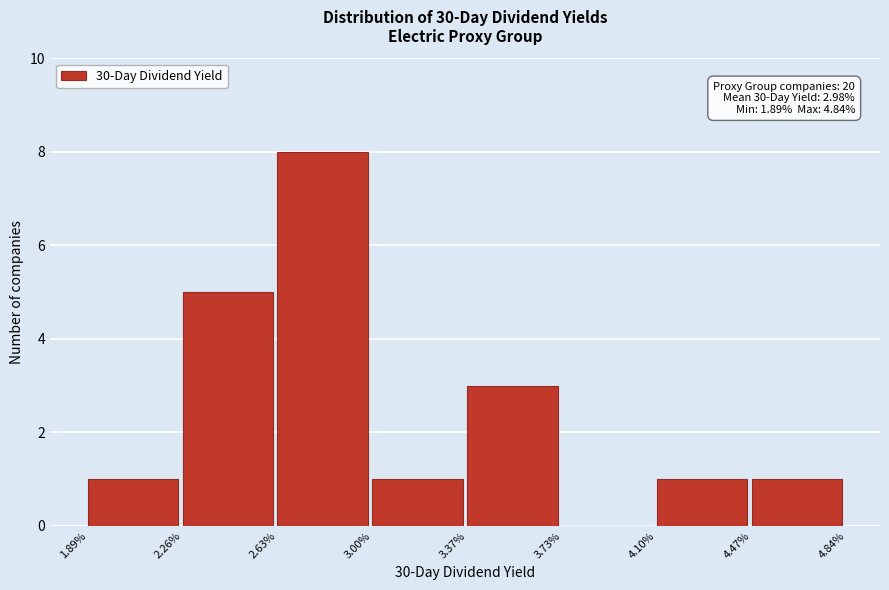

Reading left to right, what are all the values shown in this chart?

1.89%=1	2.26%=5	2.63%=8	3.00%=1	3.37%=3	3.73%=0	4.10%=1	4.47%=1